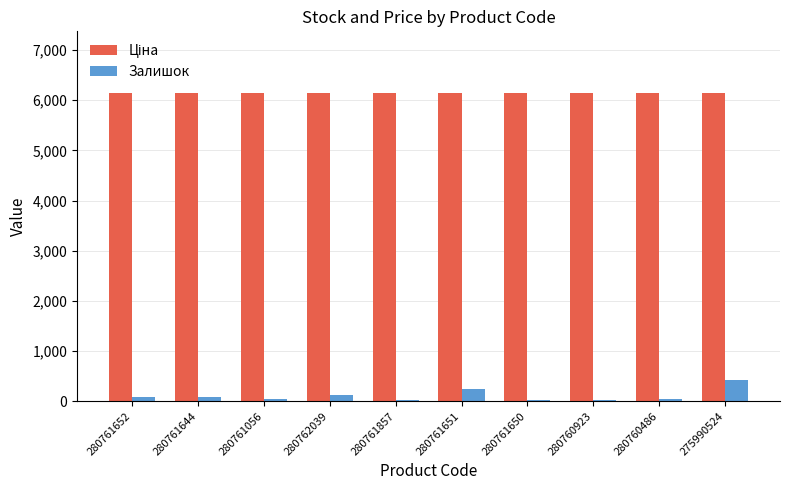

Does the chart contain stacked bars?

No